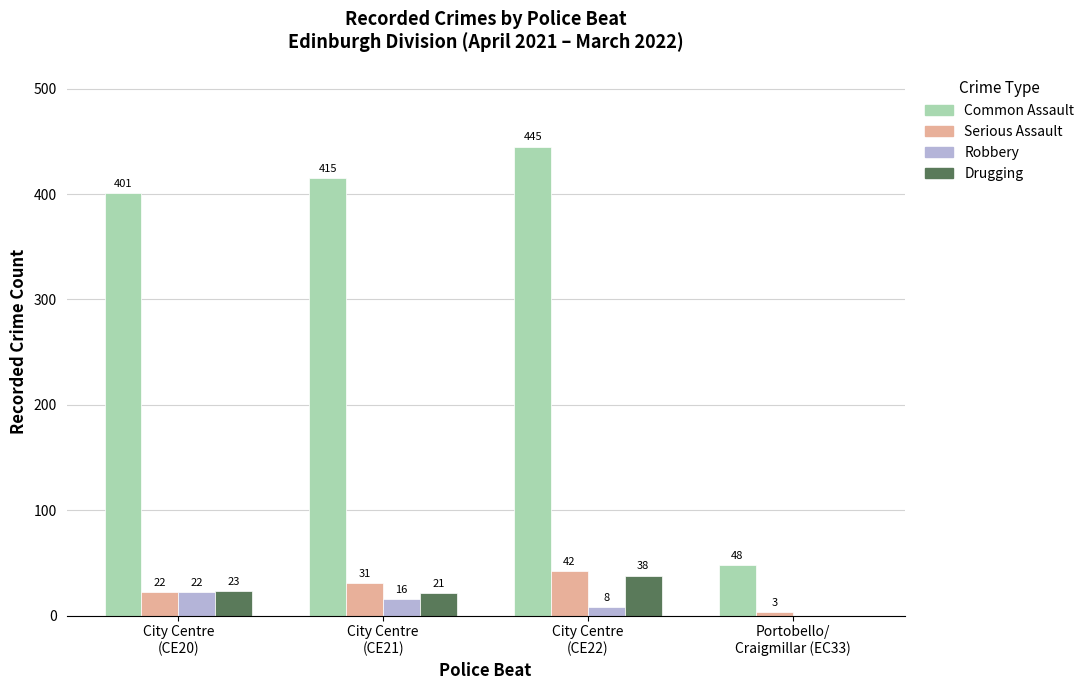

Which series has the largest total across all categories?

Common Assault